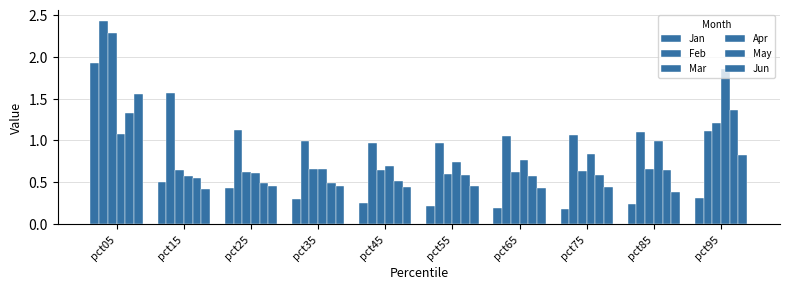

Which category has the highest value in the Feb series?

pct05